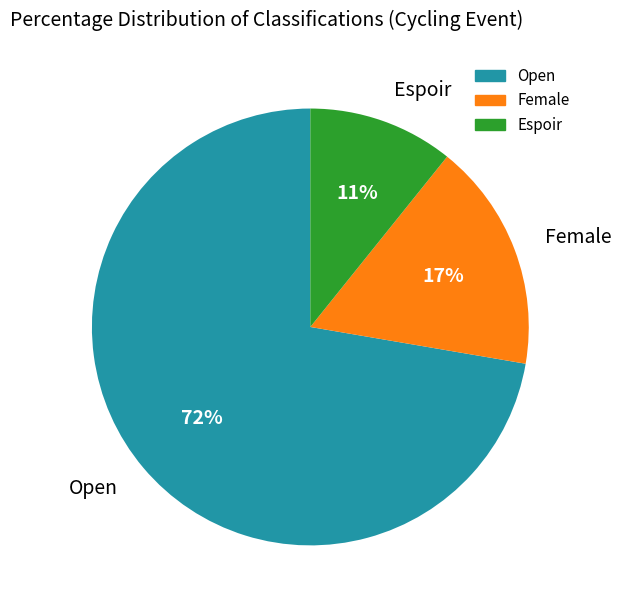

Combined, do Female and Open account for over 50%?

Yes